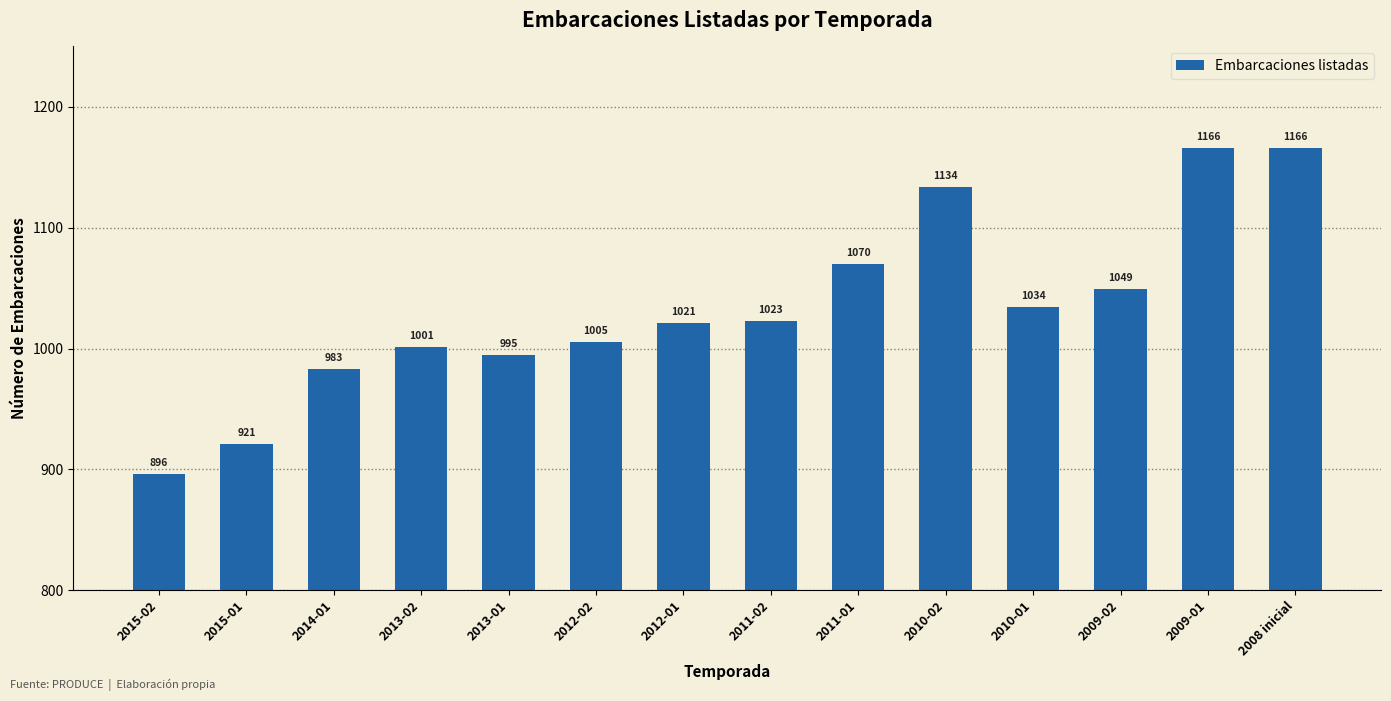

What is the difference between the maximum and minimum values?

270